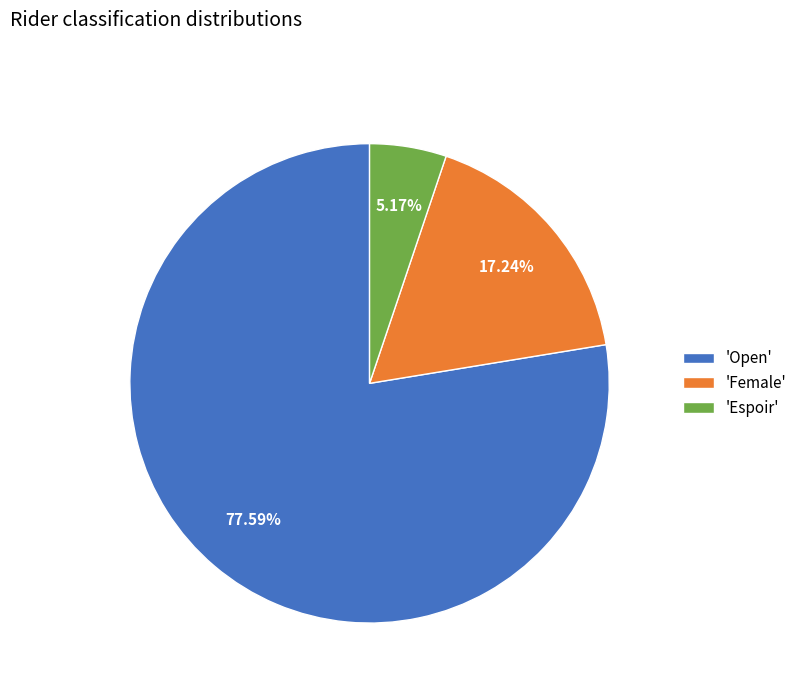

Count the number of slices in the pie.

3